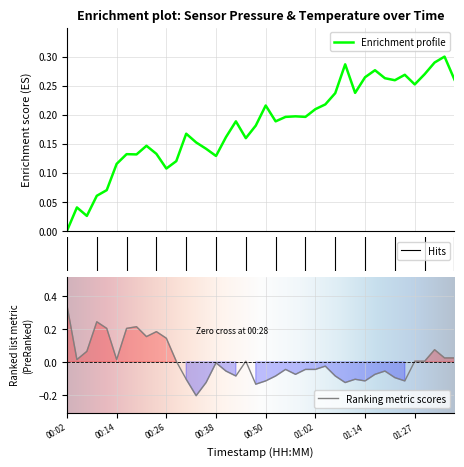

What is the difference between the maximum and minimum values in the temperature series?

0.6